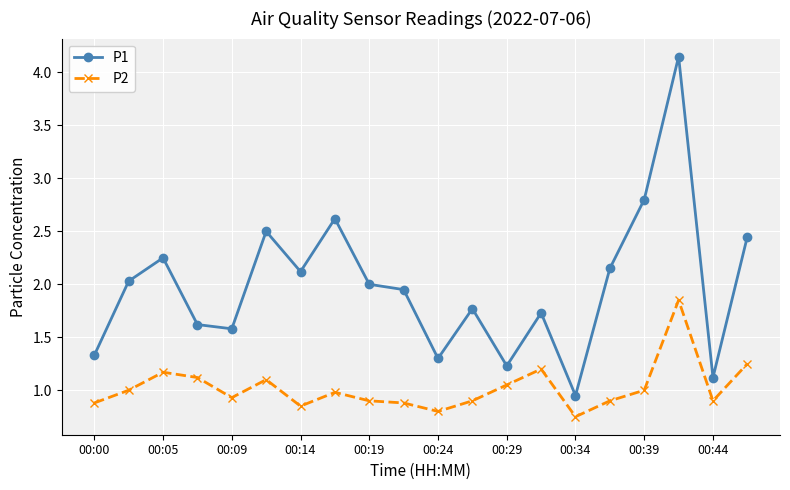

What is the difference between the maximum and minimum values in the P1 series?

3.2